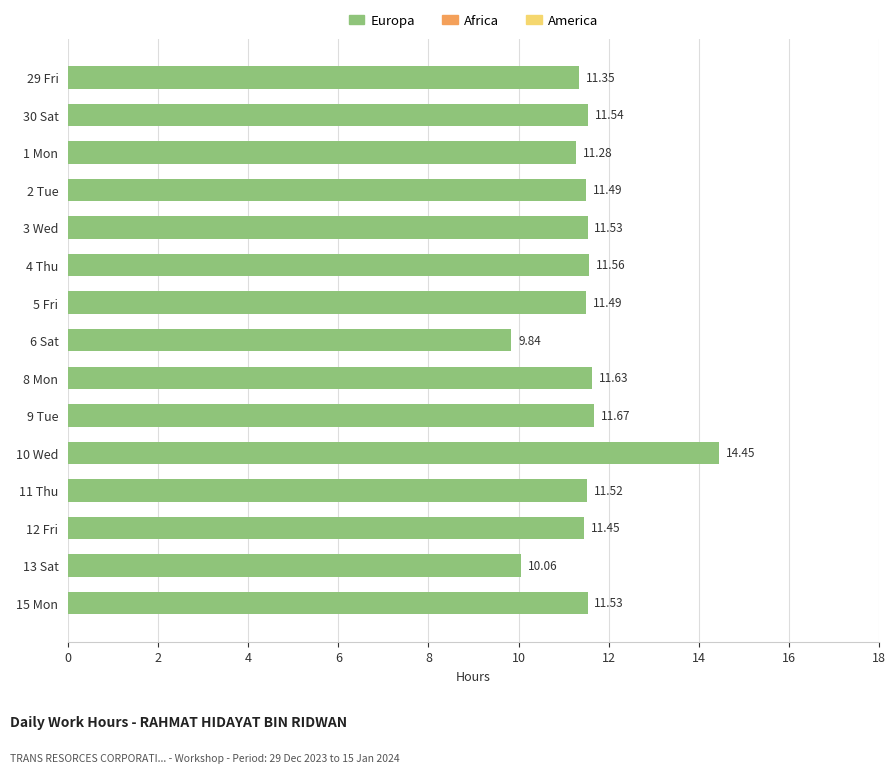

What is the average value?

11.5